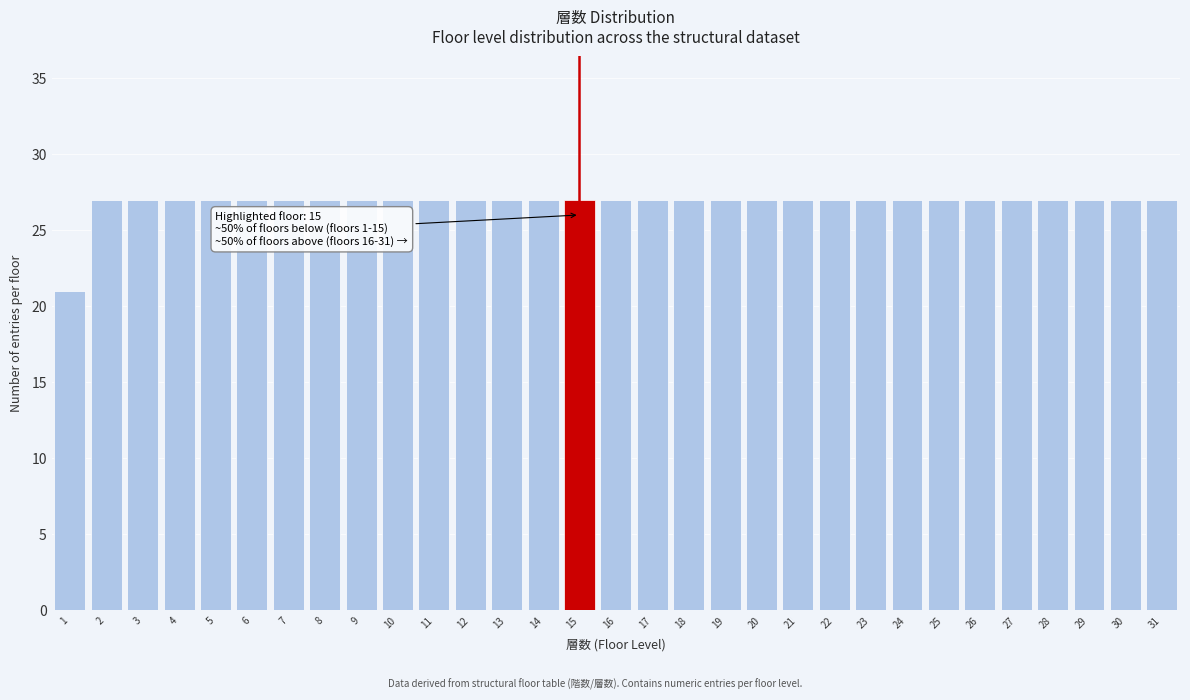

What is the sum of all values?

831